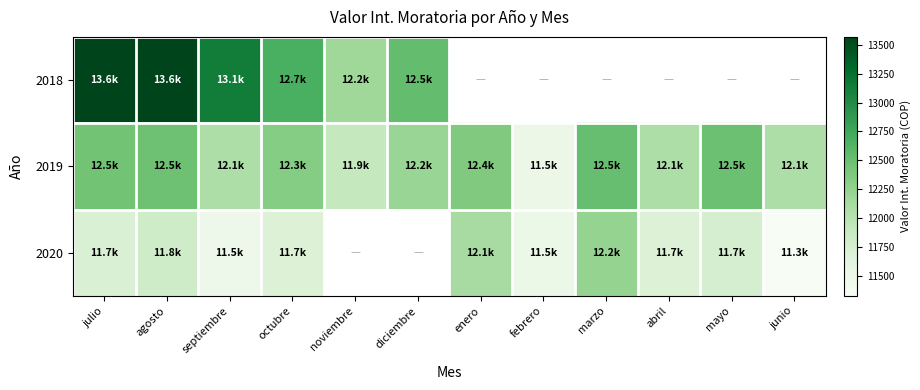

Rank the categories by 2019 value from lowest to highest.

febrero, noviembre, junio, septiembre, abril, diciembre, octubre, enero, julio, agosto, mayo, marzo